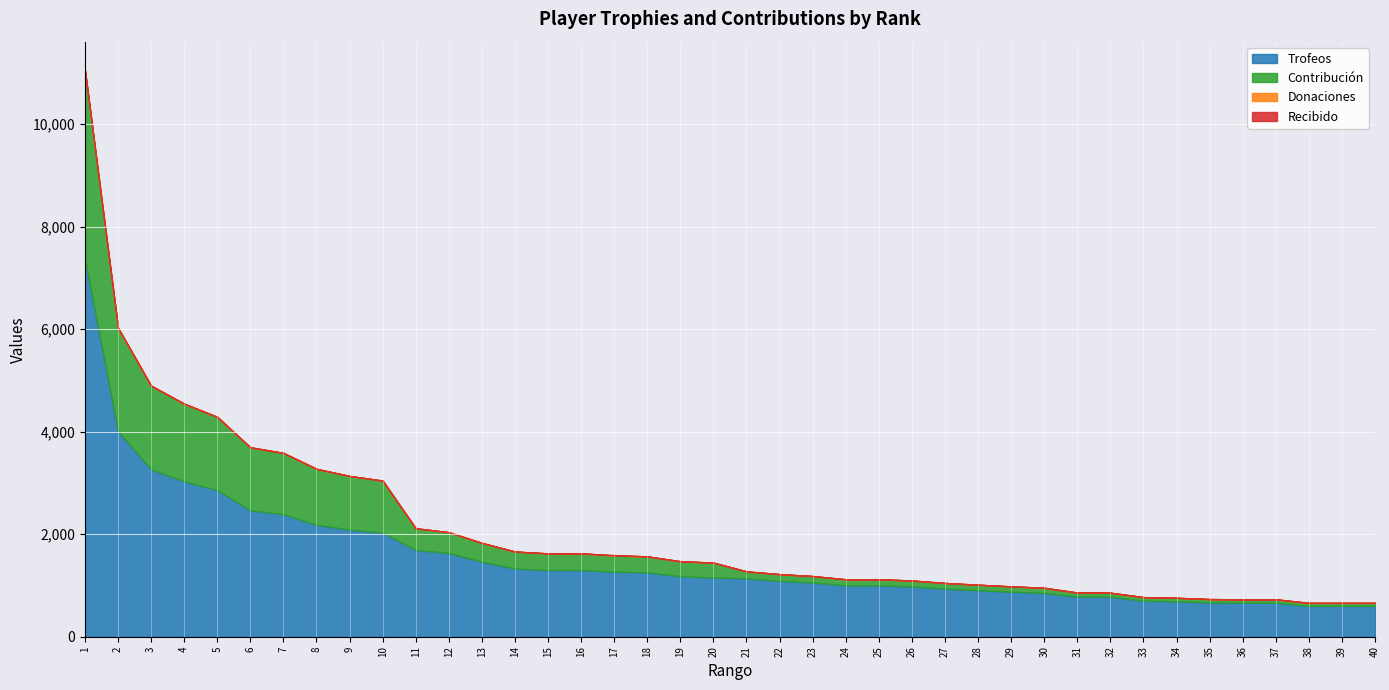

At which category does the chart reach its minimum across all series?

1